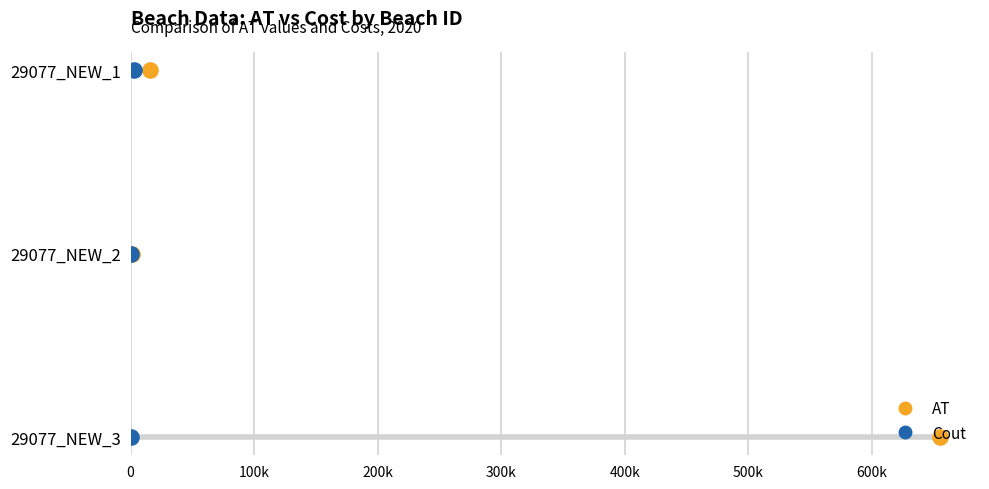

Which series has the widest spread of Y values?

AT